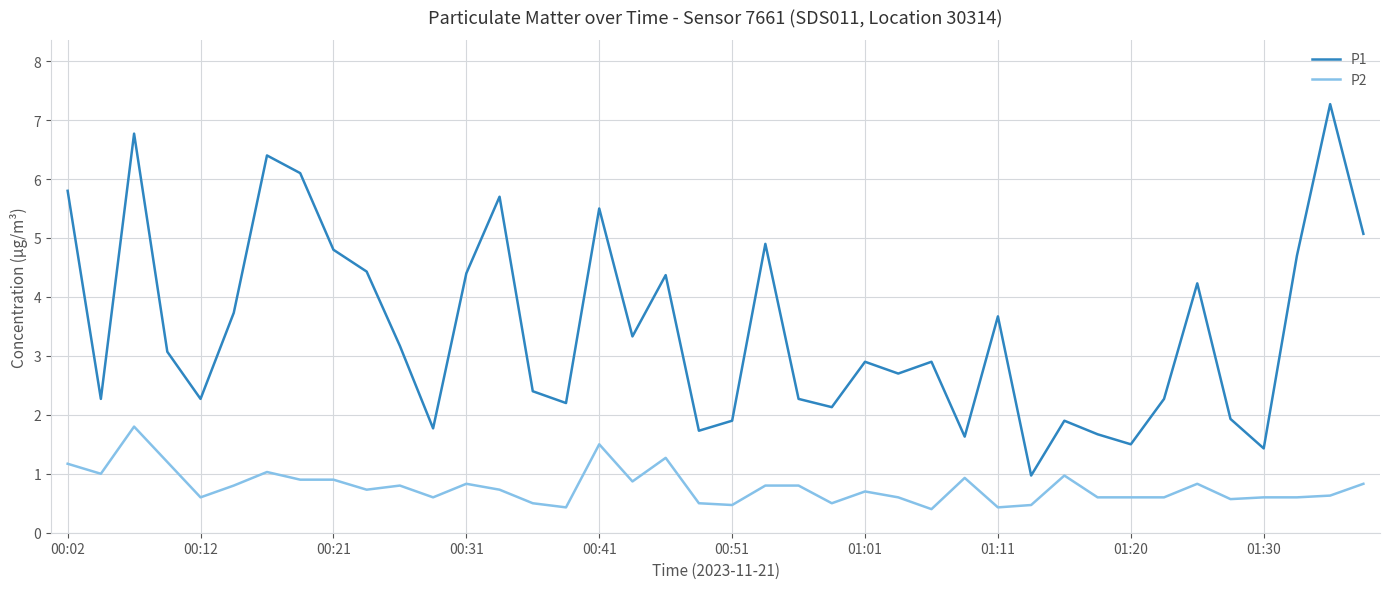

How many lines are shown in the chart?

2